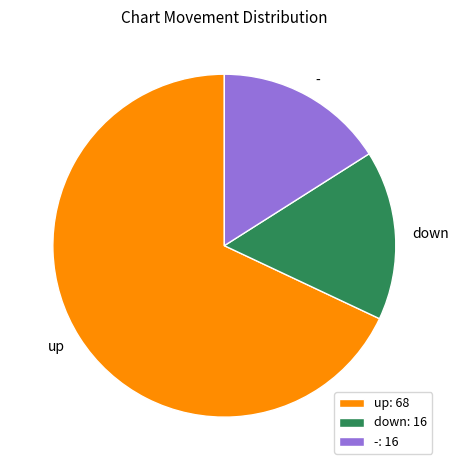

Which has a higher value, down or up?

up